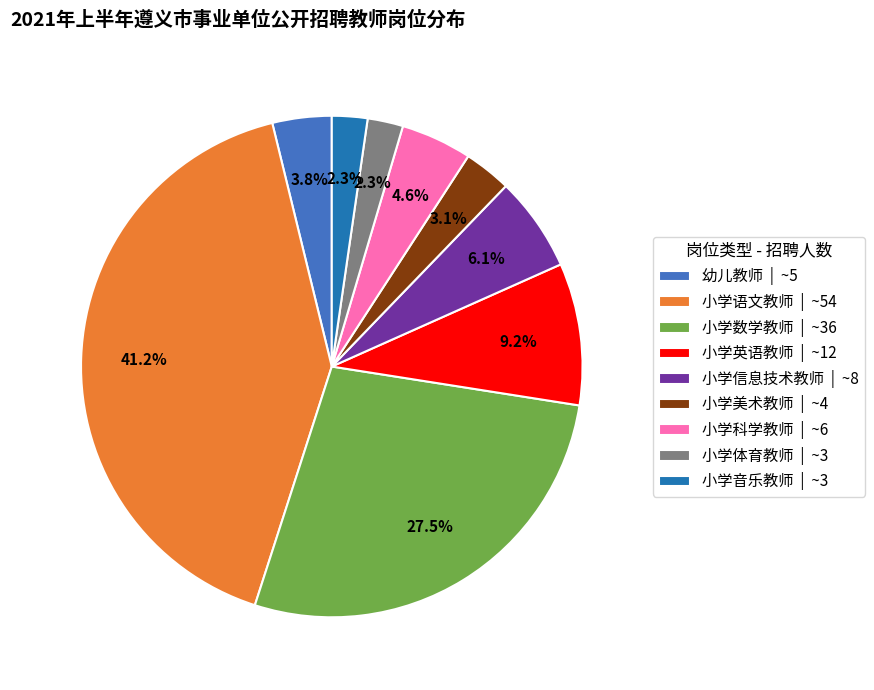

Which has a higher value, 小学美术教师 | ~4 or 幼儿教师 | ~5?

幼儿教师 | ~5